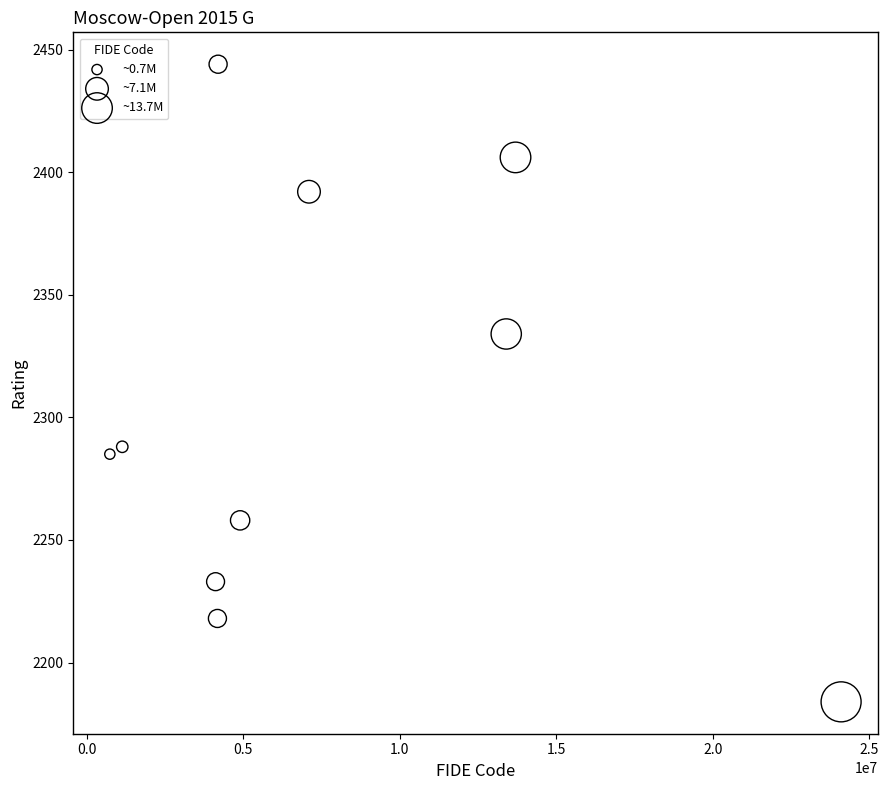

What is the average X value?

7757644